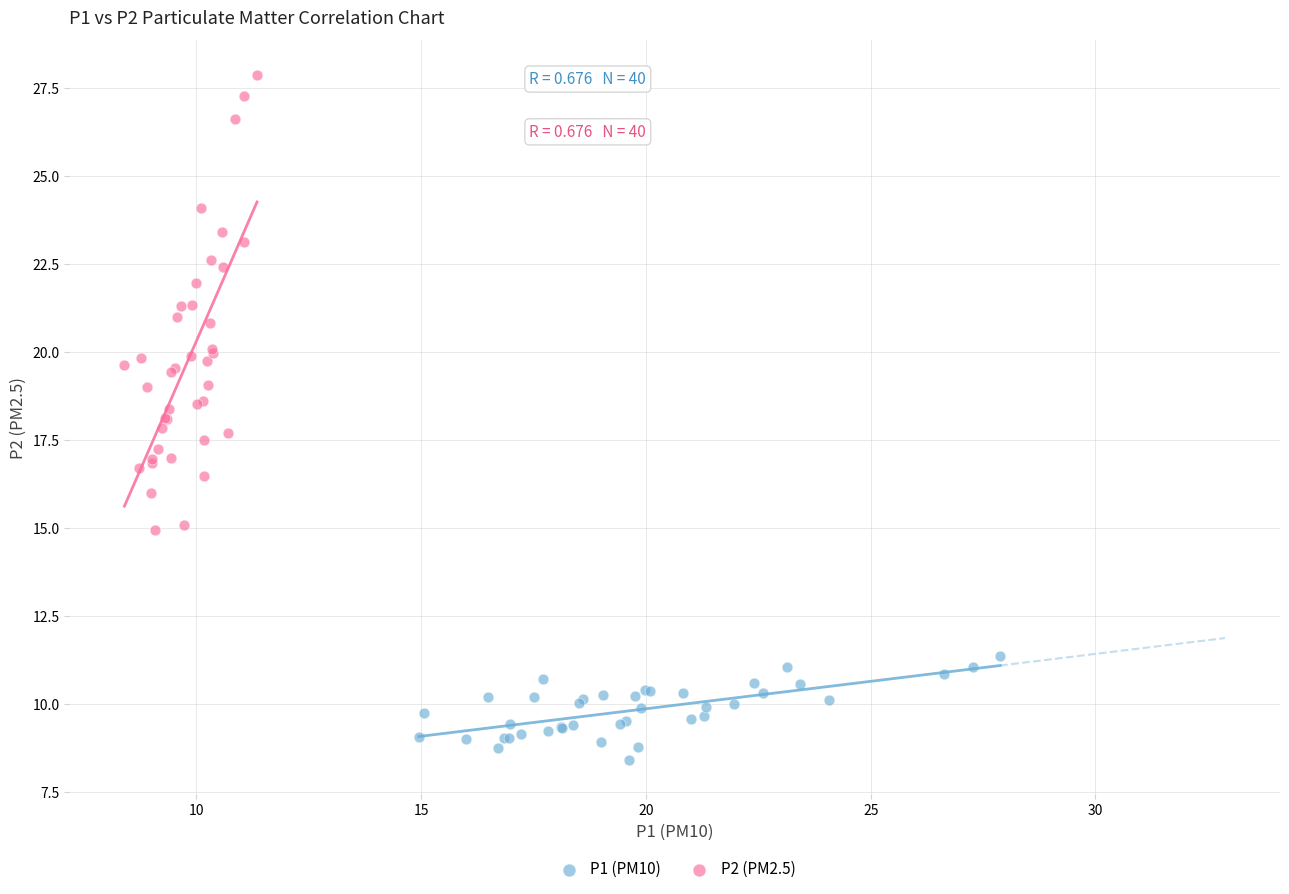

Which series reaches the maximum Y coordinate?

P2 (PM2.5)